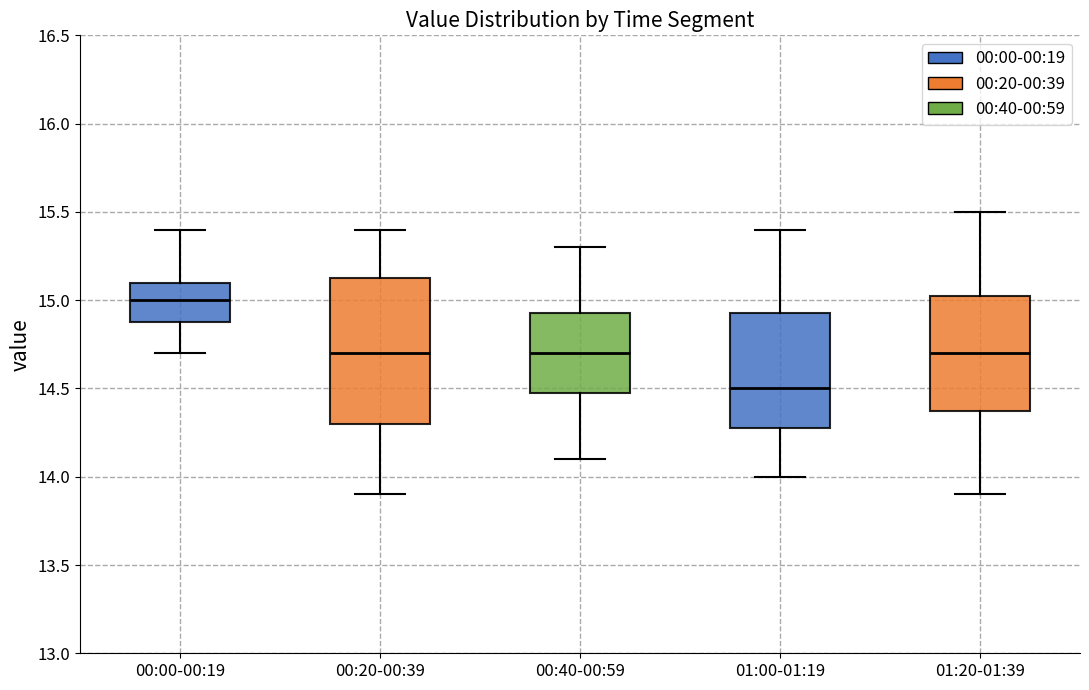

Where does the upper whisker of the box for 01:00-01:19 end on the y-axis? The values are not printed on the chart, so give them approximately, as read against the axis.

15.40